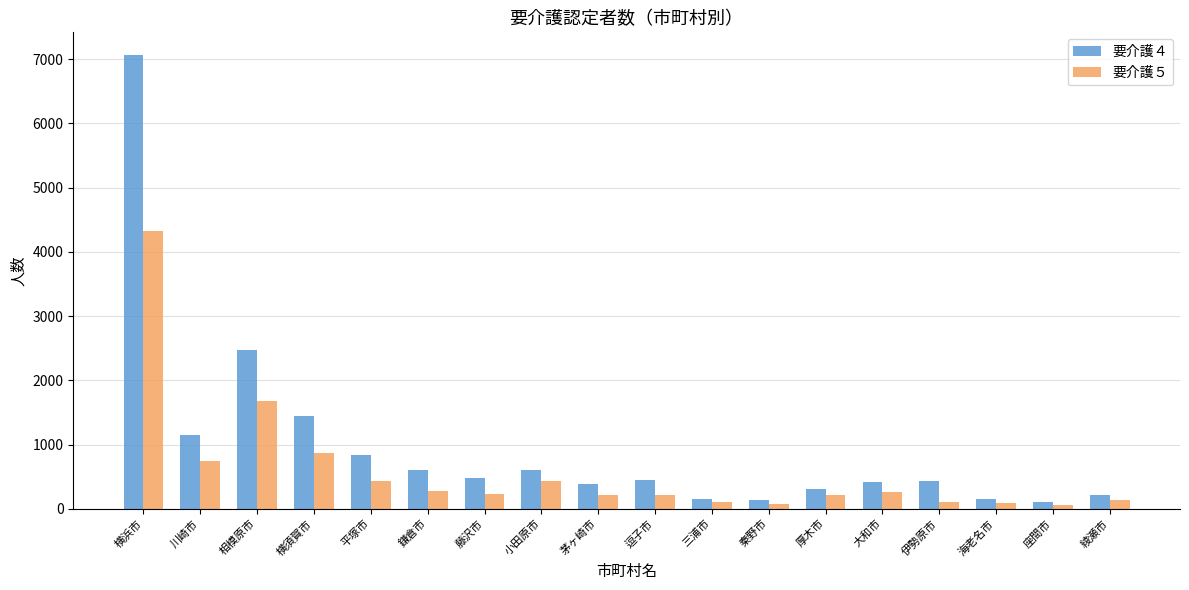

What is the greatest value displayed?

7062